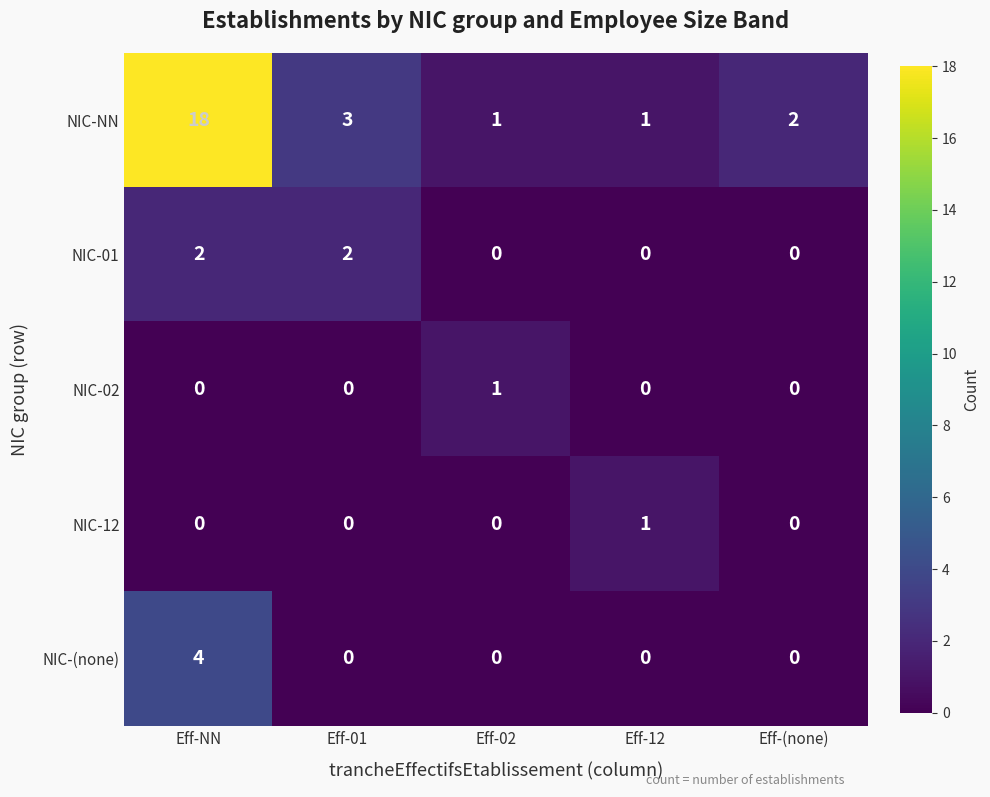

Reading right to left, extract all data points from this chart.

NIC-NN: Eff-(none)=2	Eff-12=1	Eff-02=1	Eff-01=3	Eff-NN=18
NIC-01: Eff-(none)=0	Eff-12=0	Eff-02=0	Eff-01=2	Eff-NN=2
NIC-02: Eff-(none)=0	Eff-12=0	Eff-02=1	Eff-01=0	Eff-NN=0
NIC-12: Eff-(none)=0	Eff-12=1	Eff-02=0	Eff-01=0	Eff-NN=0
NIC-(none): Eff-(none)=0	Eff-12=0	Eff-02=0	Eff-01=0	Eff-NN=4